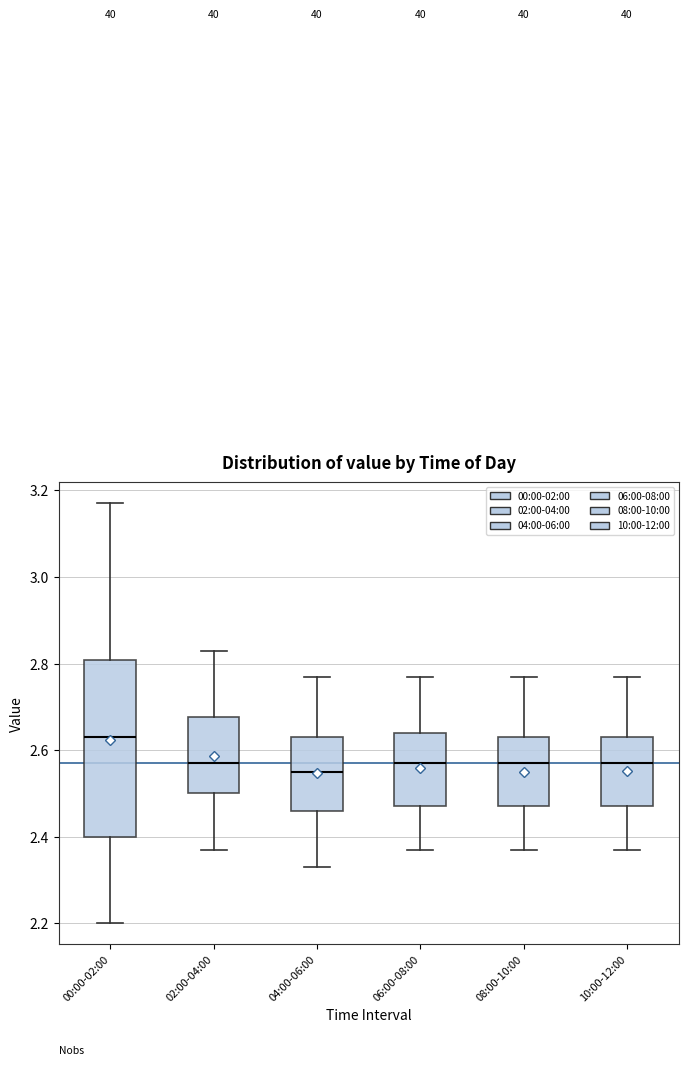

Comparing the boxes themselves (not the whiskers), which one is the tallest?

00:00-02:00